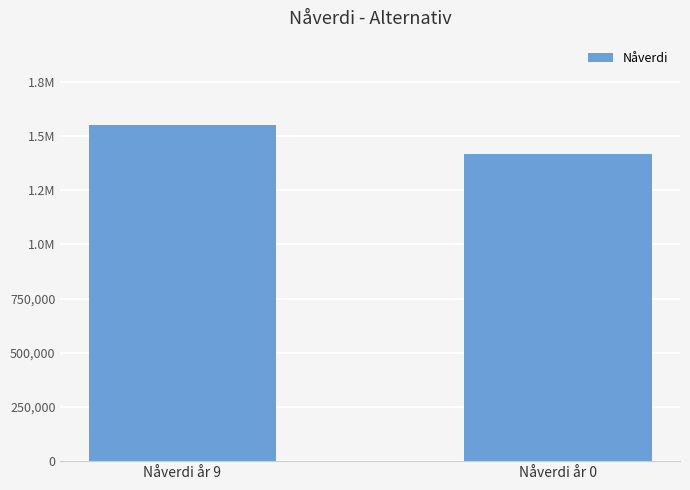

Does the chart contain any negative values?

No